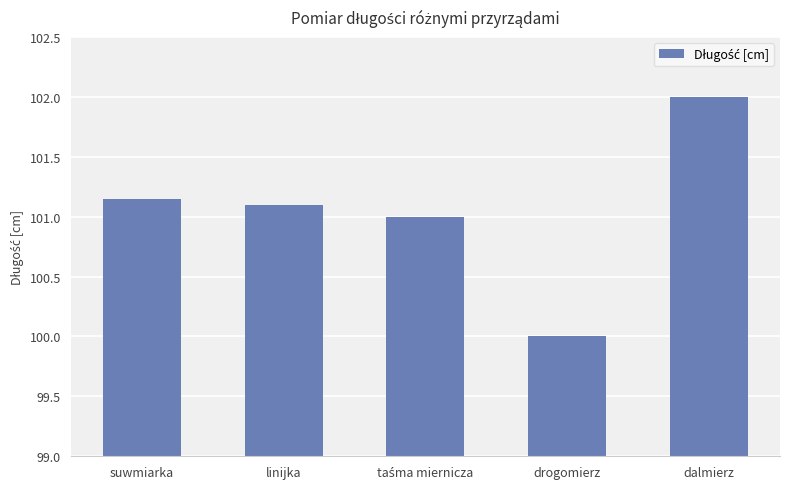

What is the difference between the maximum and minimum values?

2.0